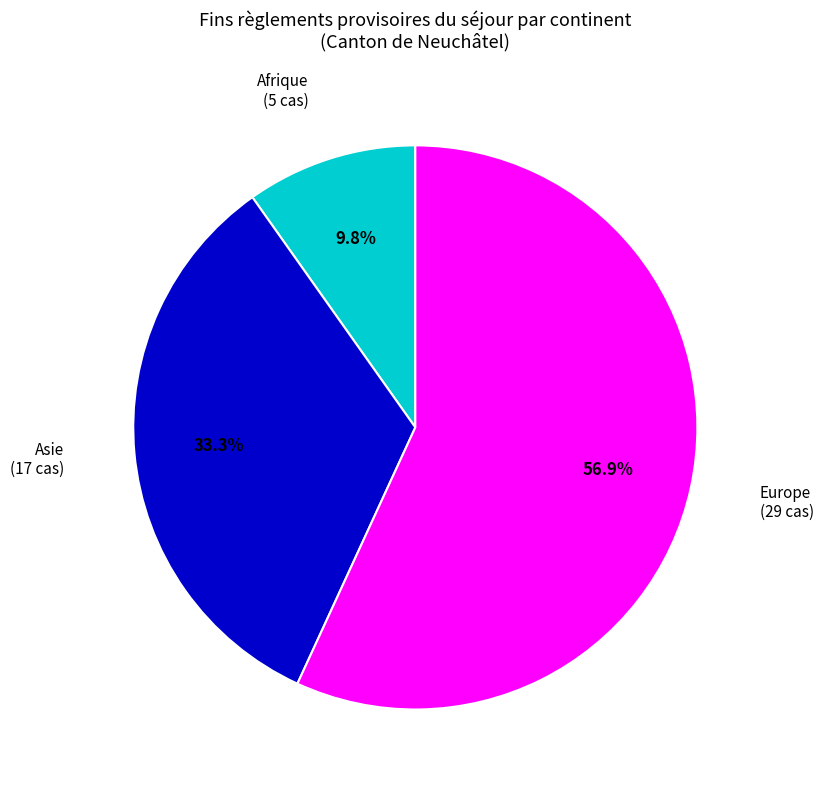

To the nearest percent, what is the average slice percentage?

33%